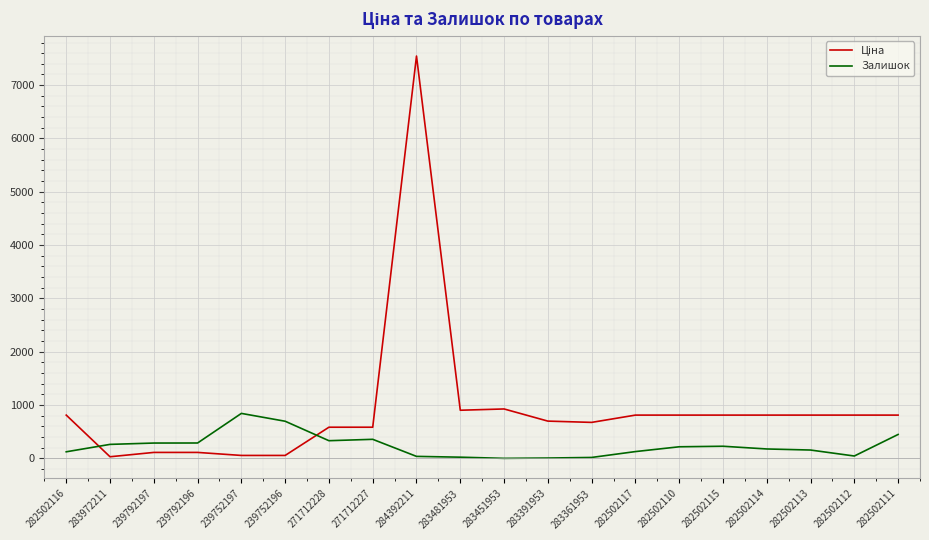

At which category is the sum across all series the highest?

284392211